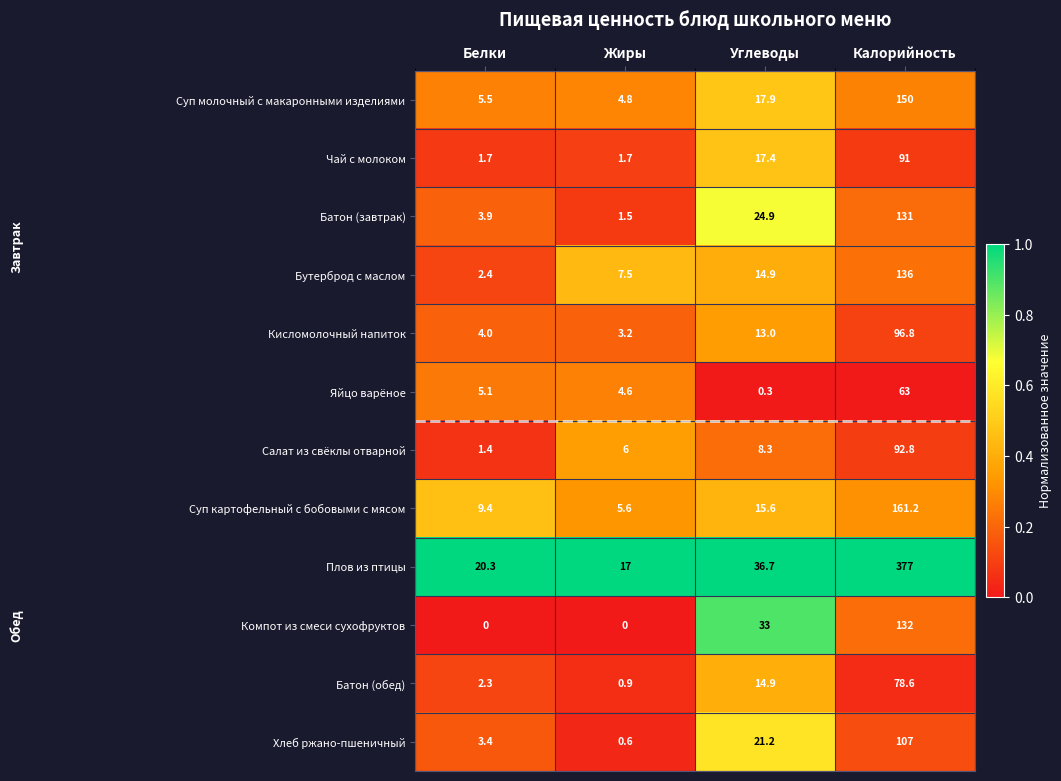

Where does the Суп картофельный с бобовыми с мясом series first go above 15?

Углеводы